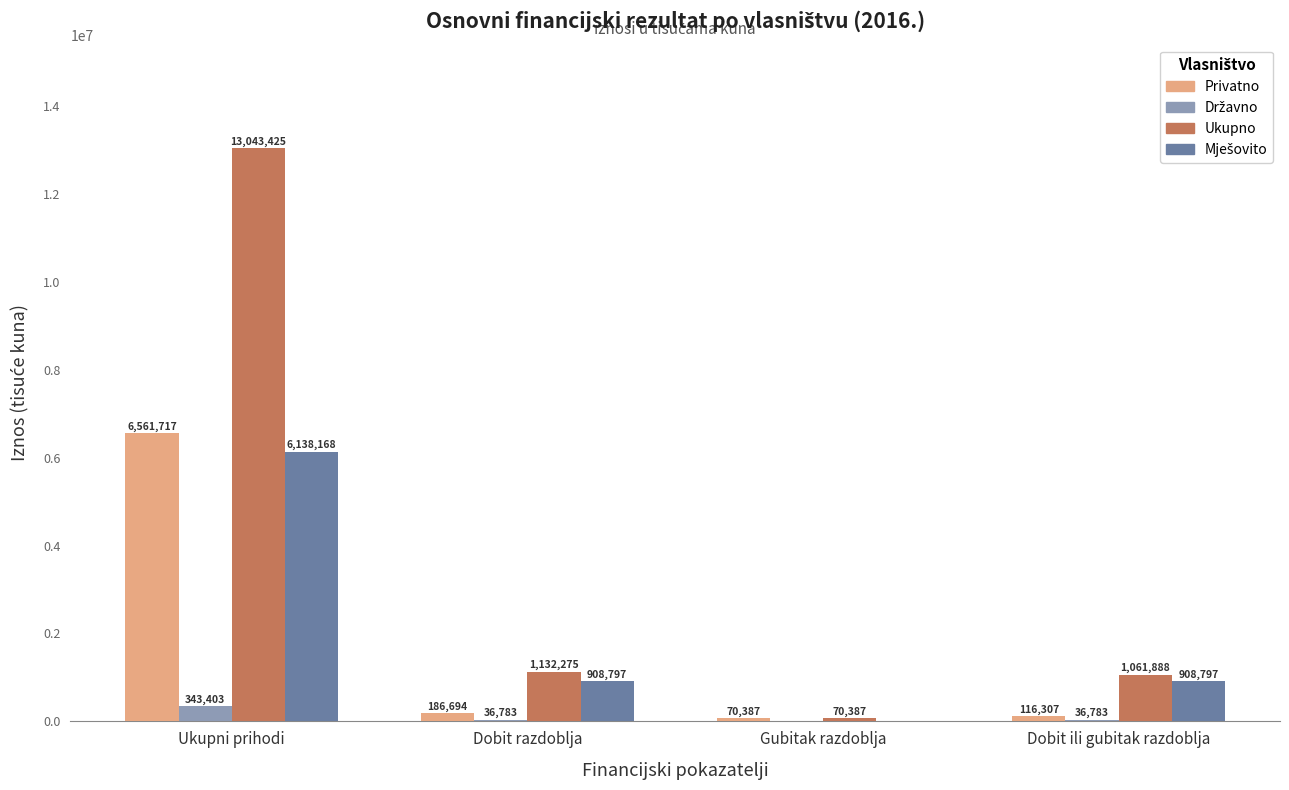

Between Ukupni prihodi and Dobit ili gubitak razdoblja, which series saw the biggest shift?

Ukupno